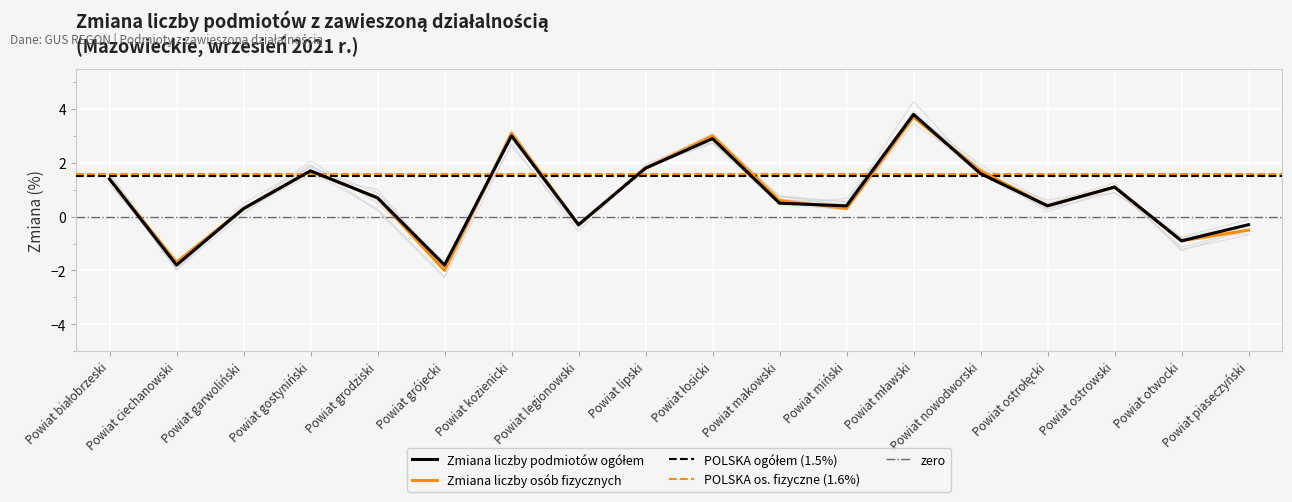

What is the label of the 3rd point from the right?

Powiat ostrowski